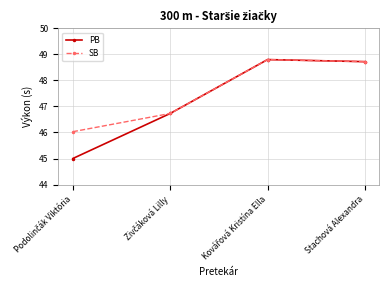

How many series are shown in this chart?

2